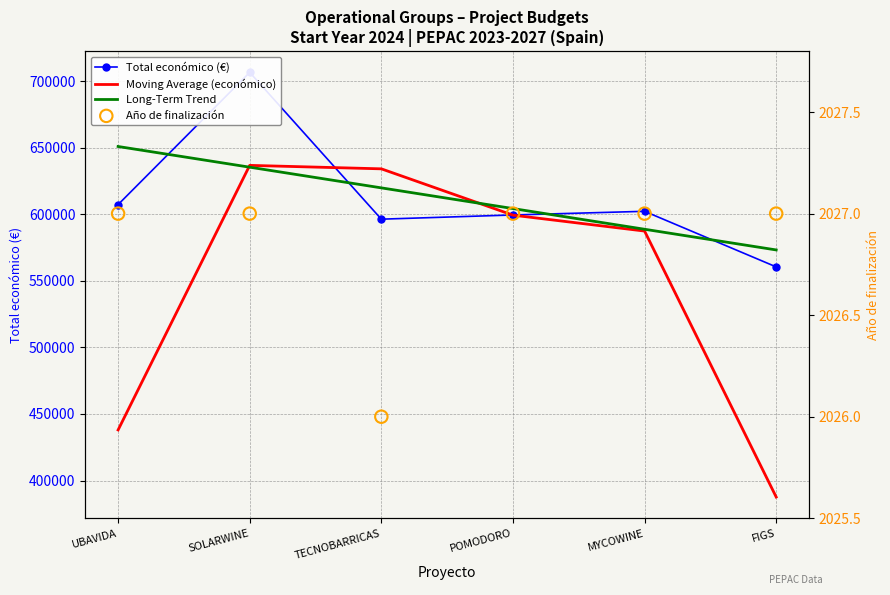

What is the total value across all series at TECNOBARRICAS?

1852521.3